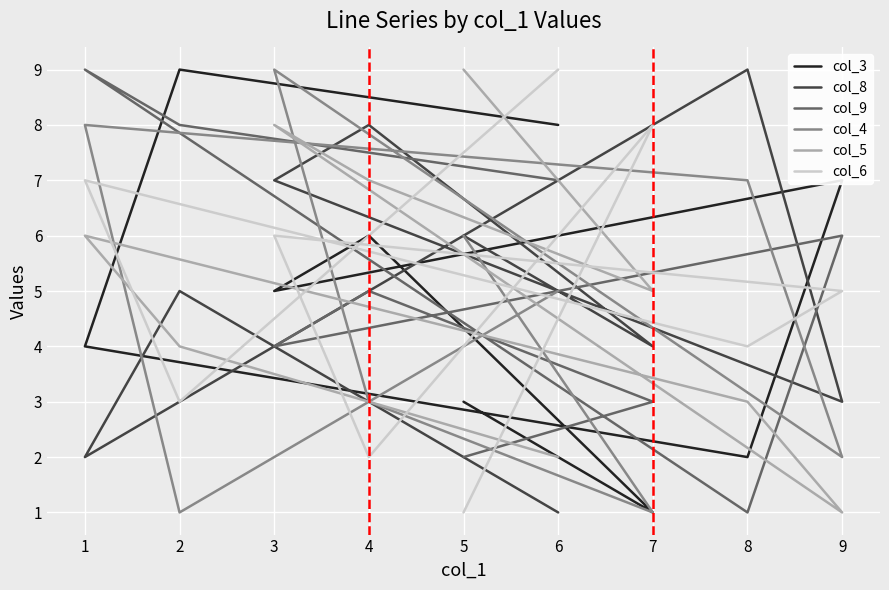

True or false: col_8 and col_3 intersect in this chart.

True